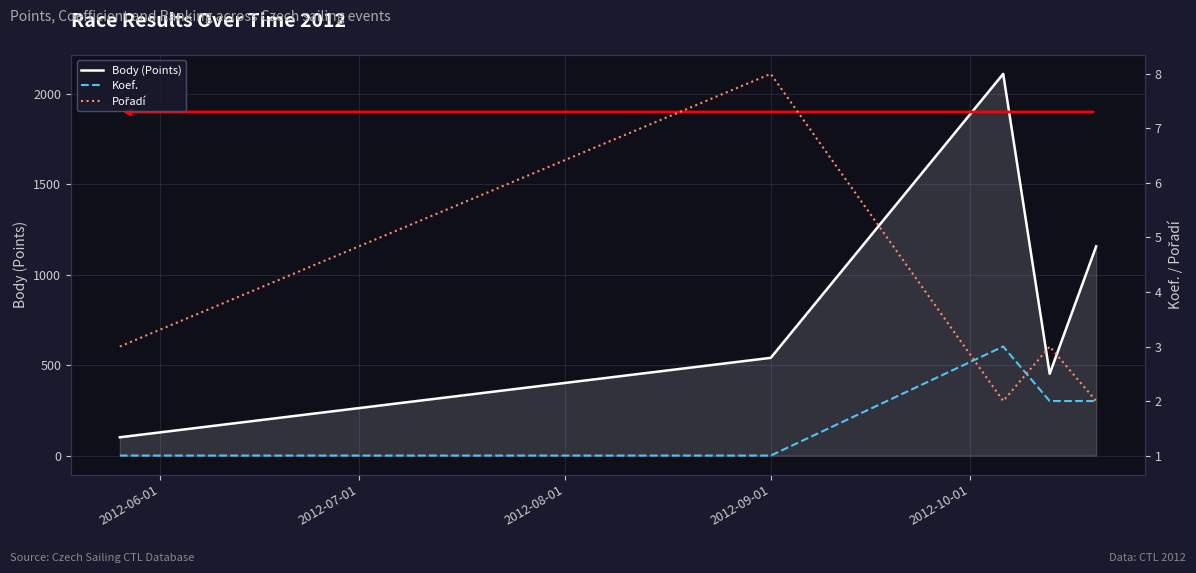

What is the lowest value of the Body (Points) series?

101